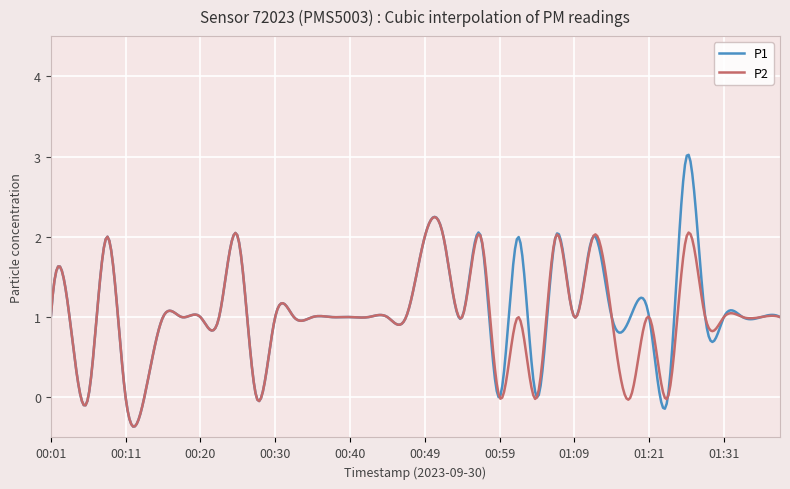

What is the maximum value for P2?

2.2